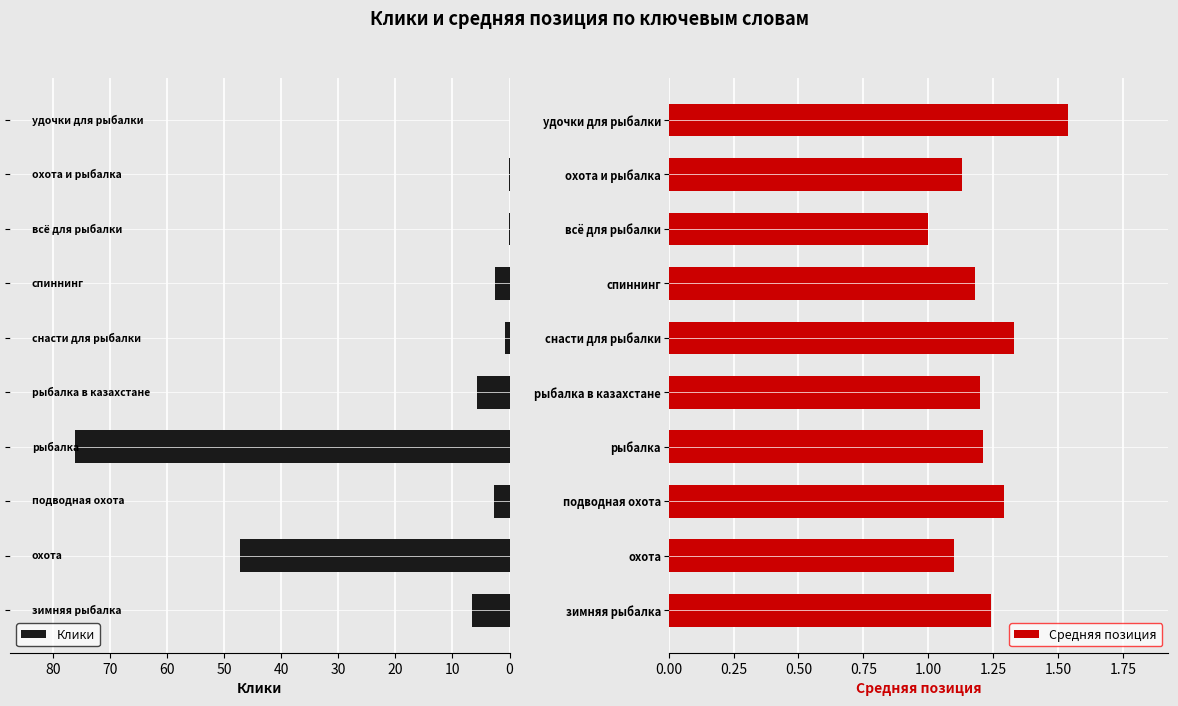

What is the maximum value for Клики?

76.1